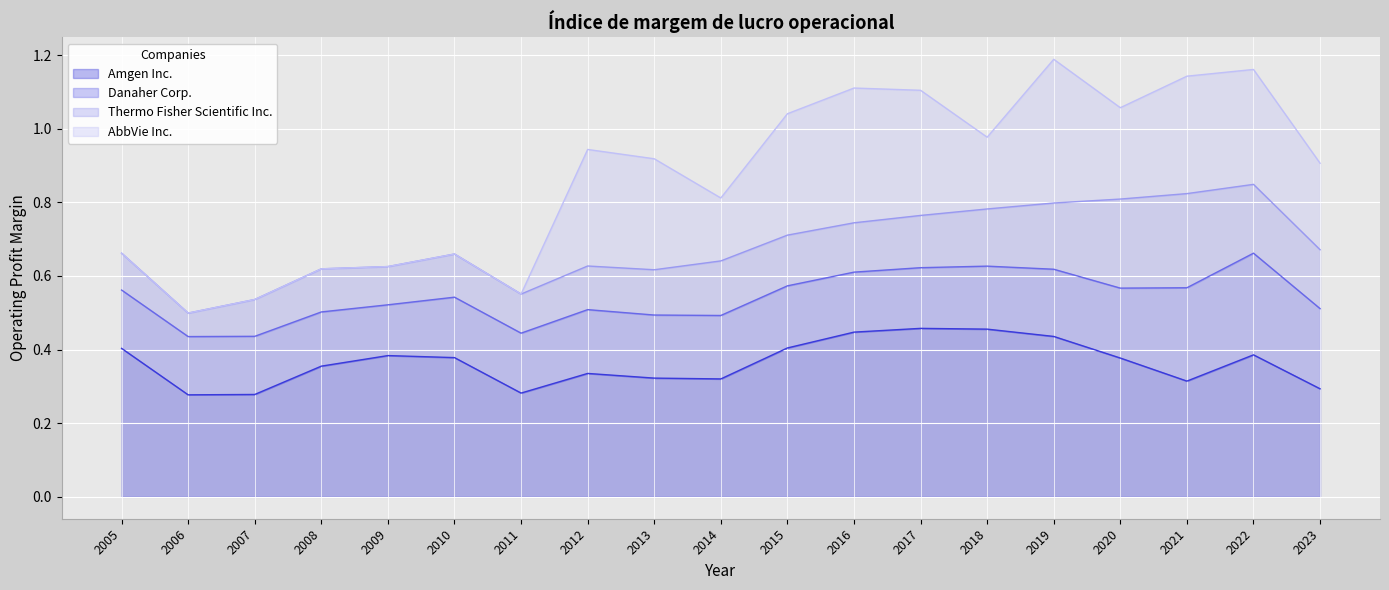

True or false: Amgen Inc. has a value of 0.5 at 2012.

False